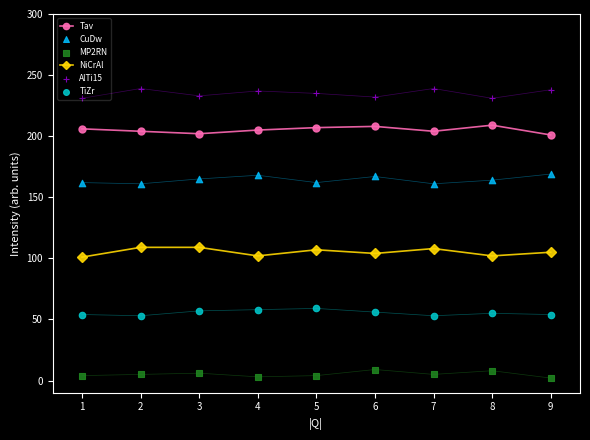

True or false: NiCrAl and Tav intersect in this chart.

False